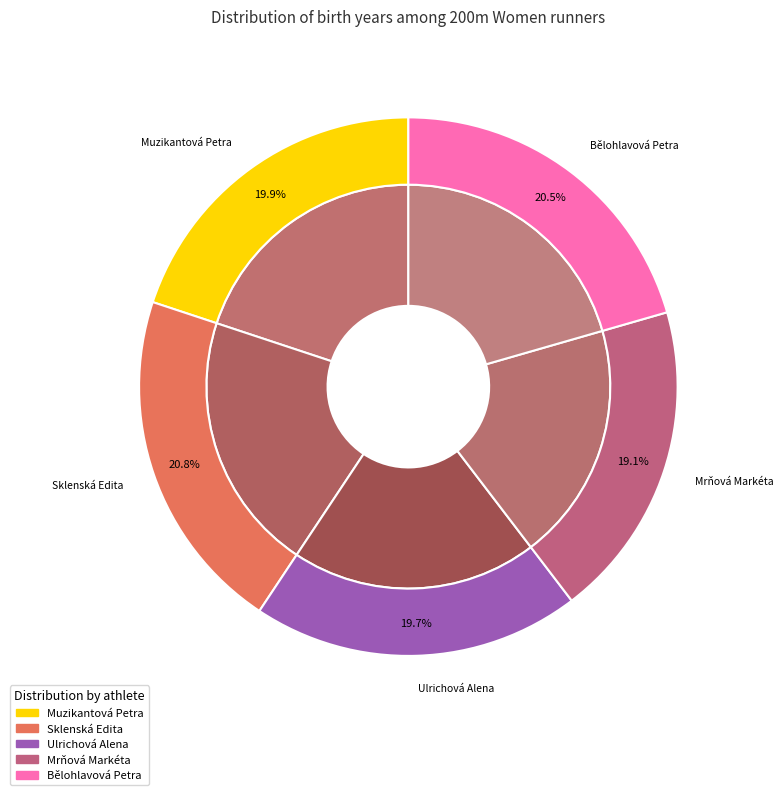

Rank the categories by value from lowest to highest.

Mrňová Markéta, Ulrichová Alena, Muzikantová Petra, Bělohlavová Petra, Sklenská Edita